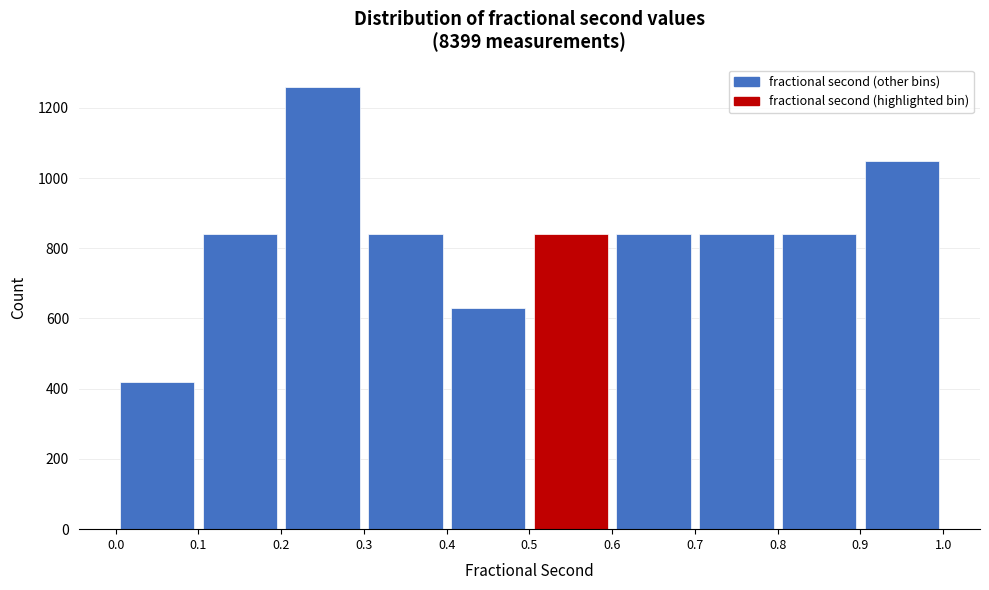

Reading left to right, list every bar in this chart as the range it spans on the x-axis followed by its height. The values are not printed on the chart, so give them approximately, as read against the axis.

0.0 to 0.1: 420
0.1 to 0.2: 840
0.2 to 0.3: 1260
0.3 to 0.4: 840
0.4 to 0.5: 620
0.5 to 0.6: 840
0.6 to 0.7: 840
0.7 to 0.8: 840
0.8 to 0.9: 840
0.9 to 1.0: 1040